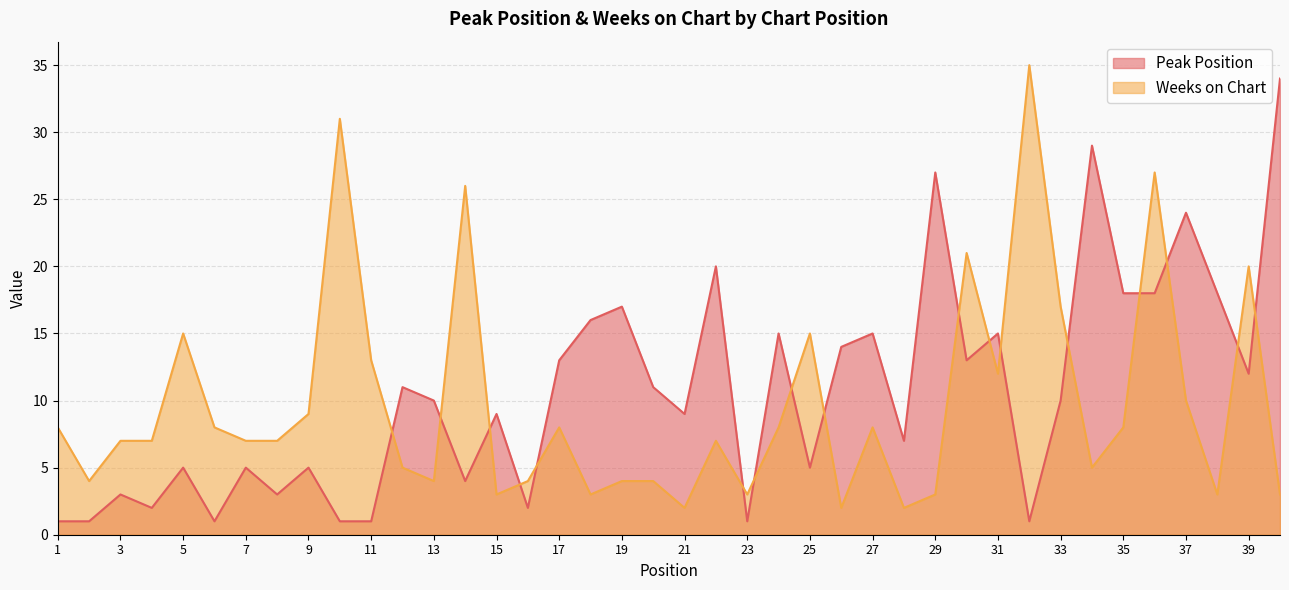

The Peak Position series shows 1 at 6. True or false?

False